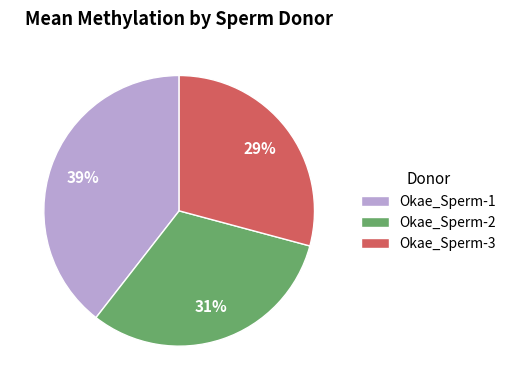

Which has a higher value, Okae_Sperm-2 or Okae_Sperm-3?

Okae_Sperm-2